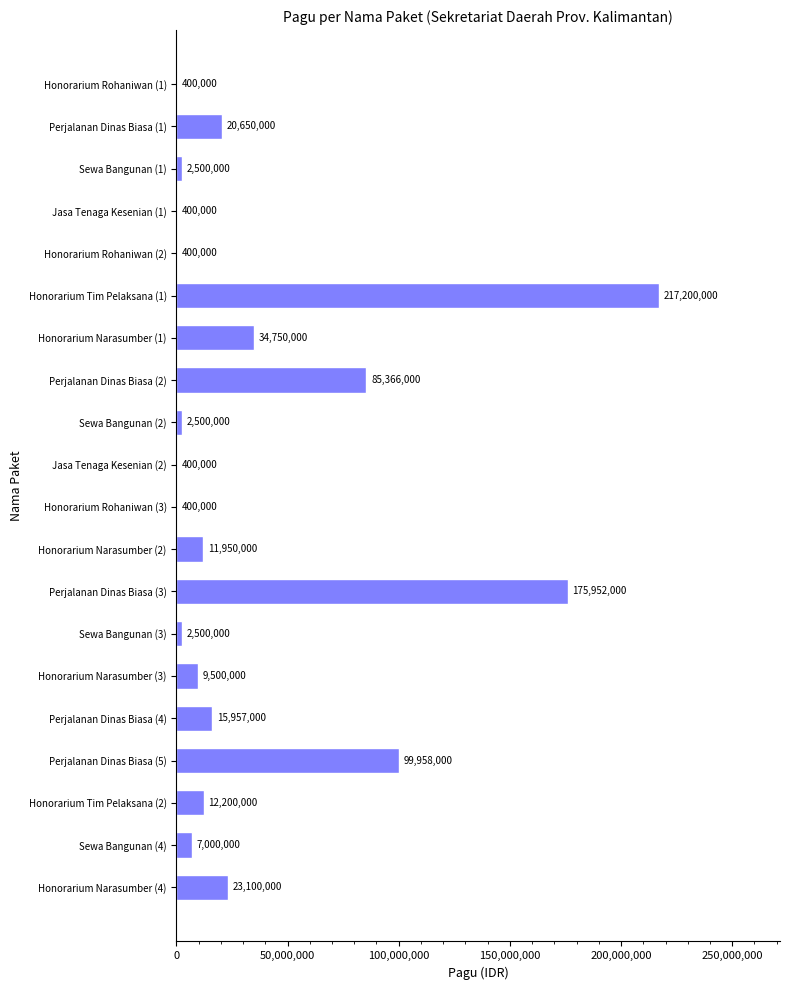

Read the value at Honorarium Narasumber (2).

11950000